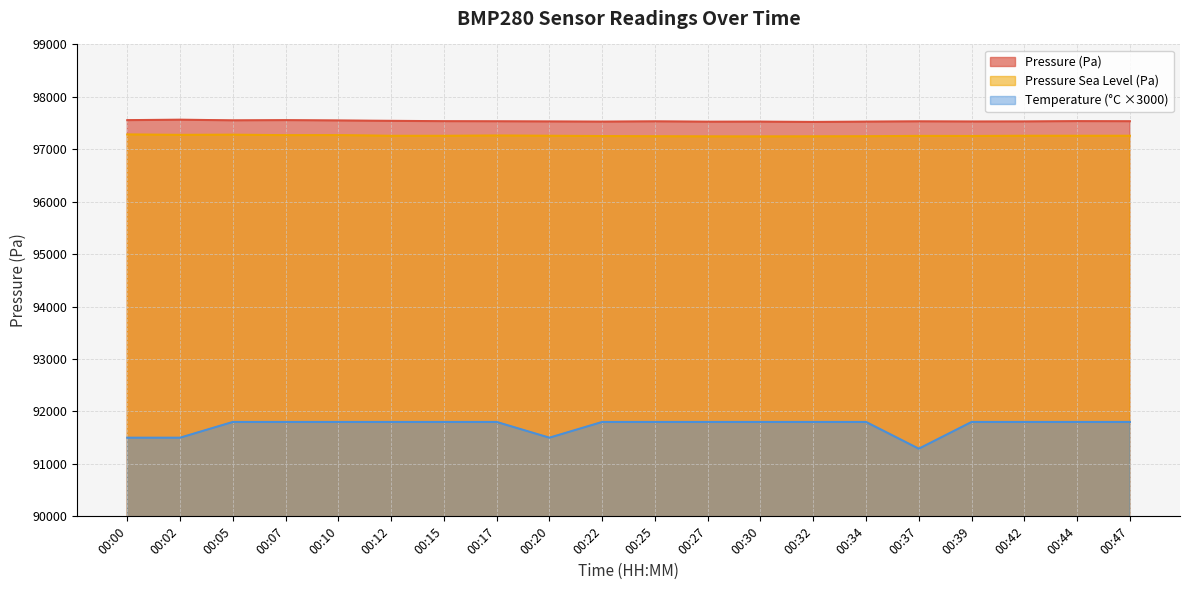

What is the value of the Temperature (x1000 Pa) point at the 16th from the left?

91290.0